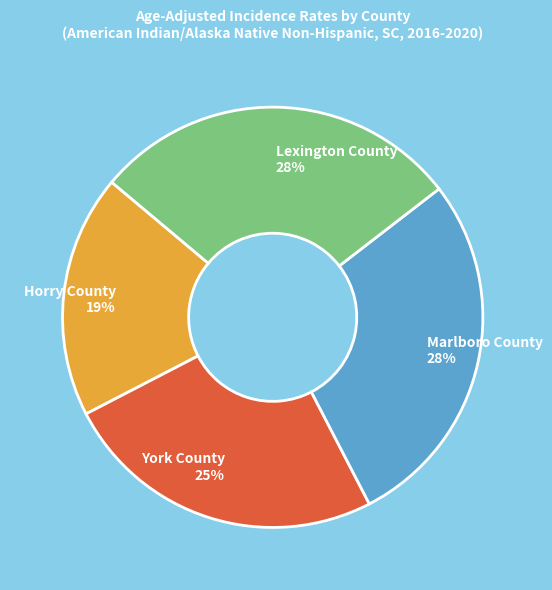

To the nearest percent, what is the difference between the York County 25% and Horry County 19% slice percentages?

6%